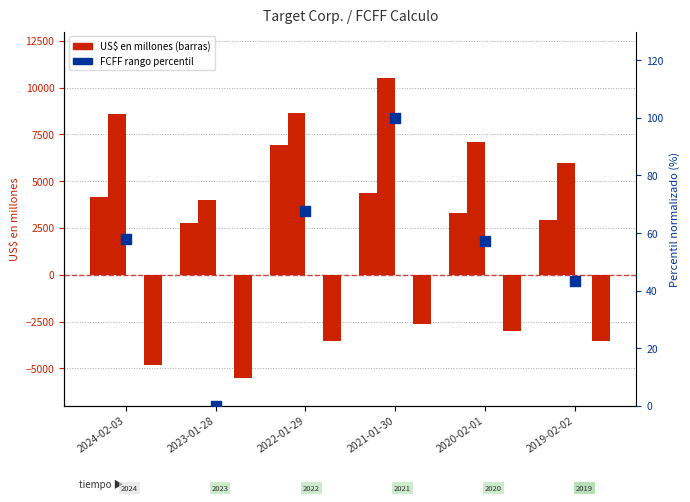

Which series reaches the maximum Y coordinate?

Efectivo operativo